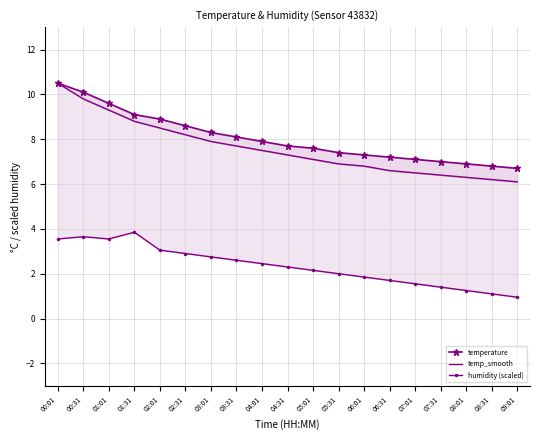

How many series are shown in this chart?

3